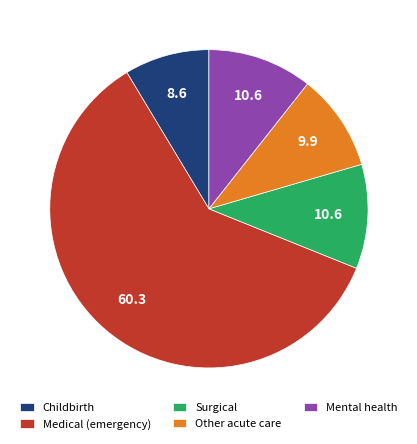

Is it true that Surgical is 1% of the pie?

False